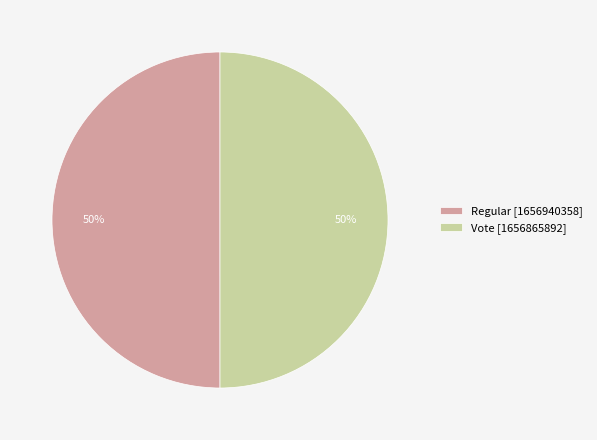

Do Vote [1656865892] and Regular [1656940358] together represent more than half of the pie?

Yes